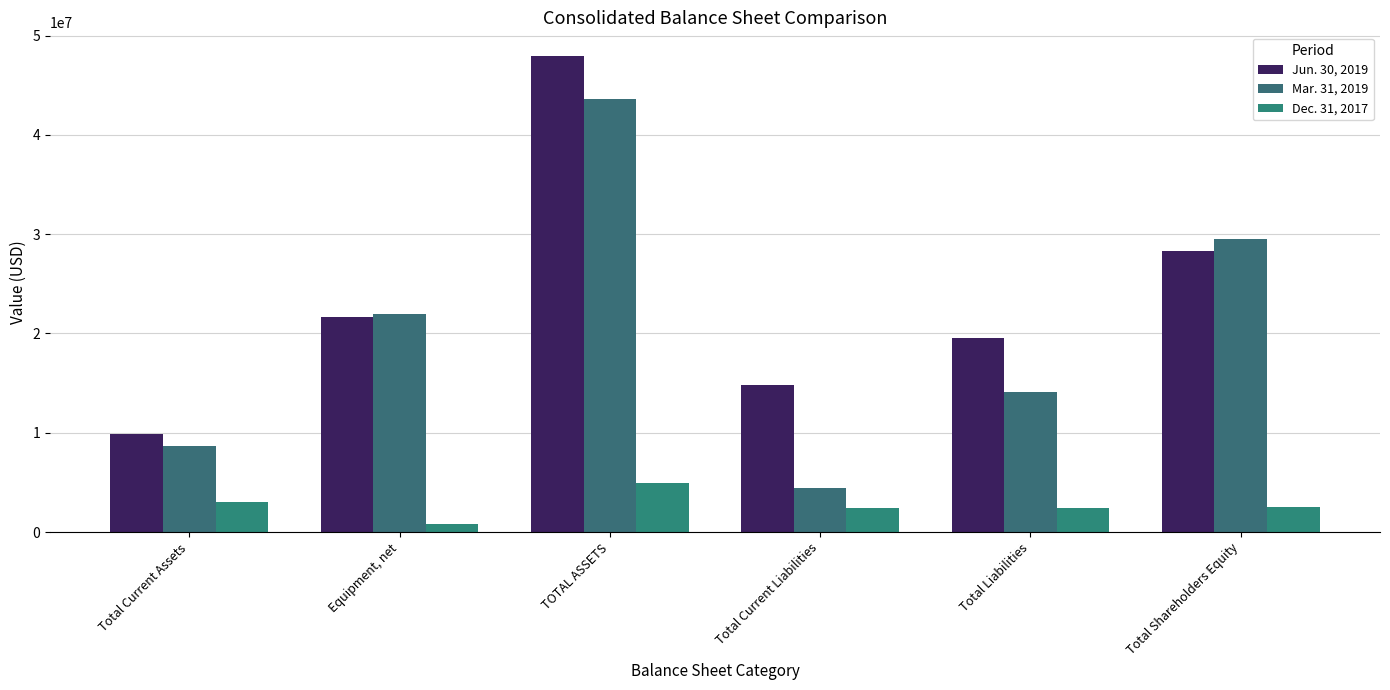

What is the sum of all Mar. 31, 2019 values?

122283360